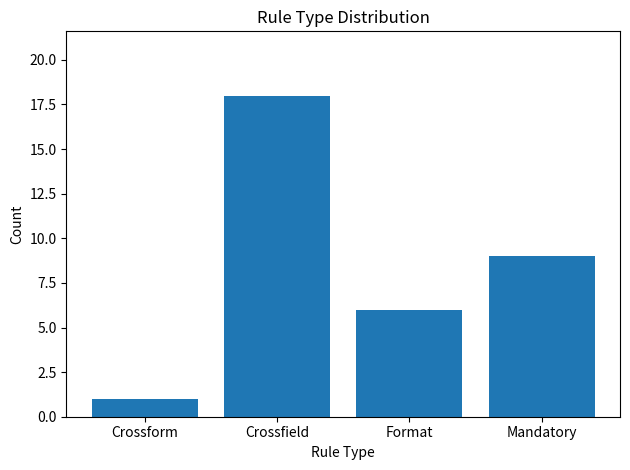

How many values are below 9?

2